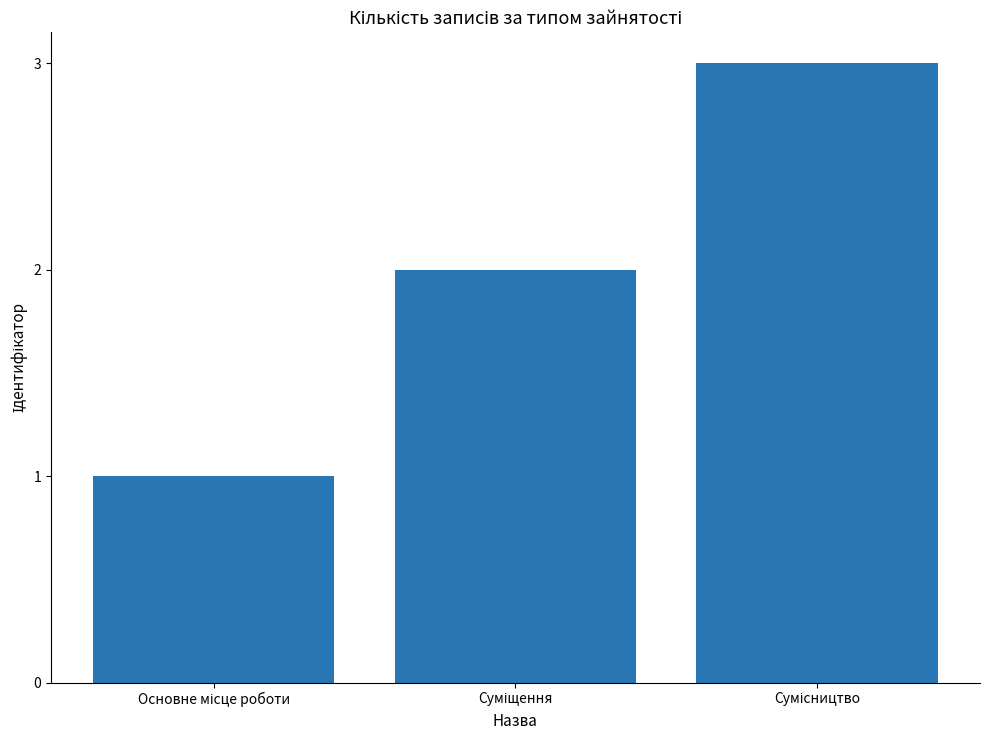

What is the maximum value shown in the chart?

3